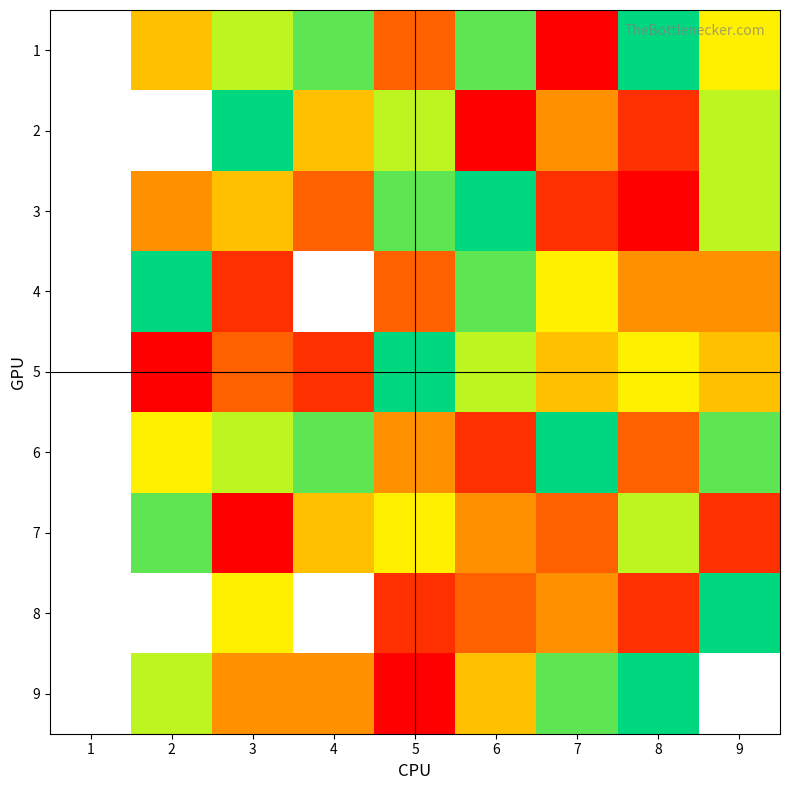

Rank the categories by 9 value from lowest to highest.

5, 3, 4, 1, 6, 2, 7, 8, 9